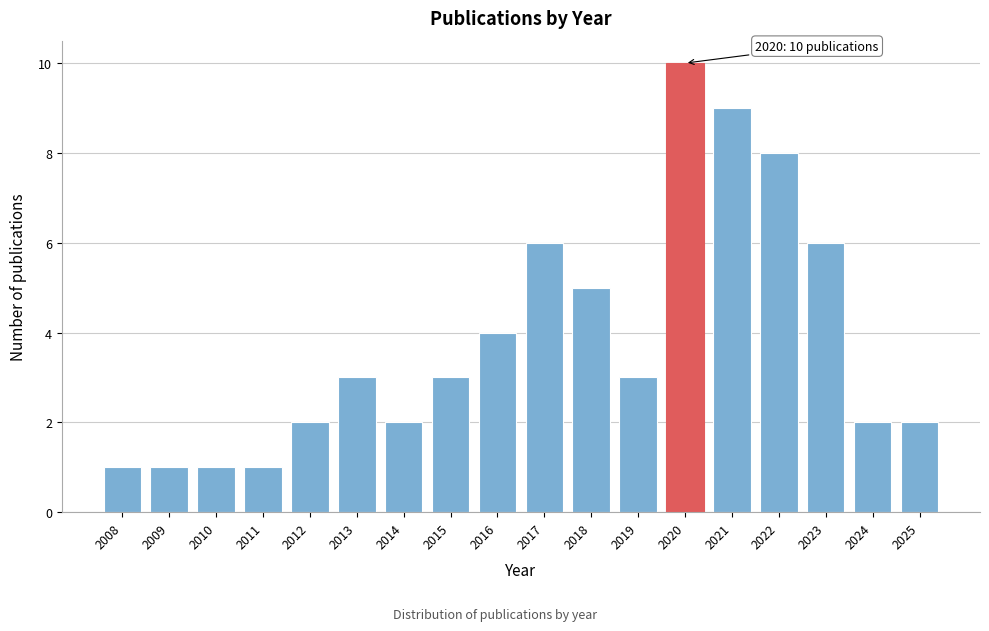

Reading left to right, transcribe all the data shown in this chart.

2008=1	2009=1	2010=1	2011=1	2012=2	2013=3	2014=2	2015=3	2016=4	2017=6	2018=5	2019=3	2020=10	2021=9	2022=8	2023=6	2024=2	2025=2